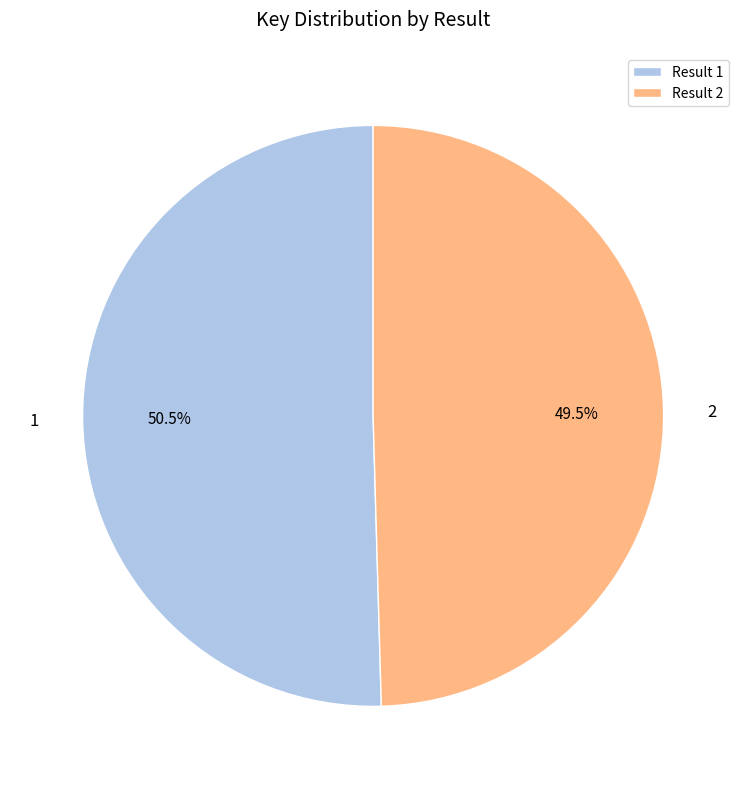

Is there a majority slice in this chart?

Yes